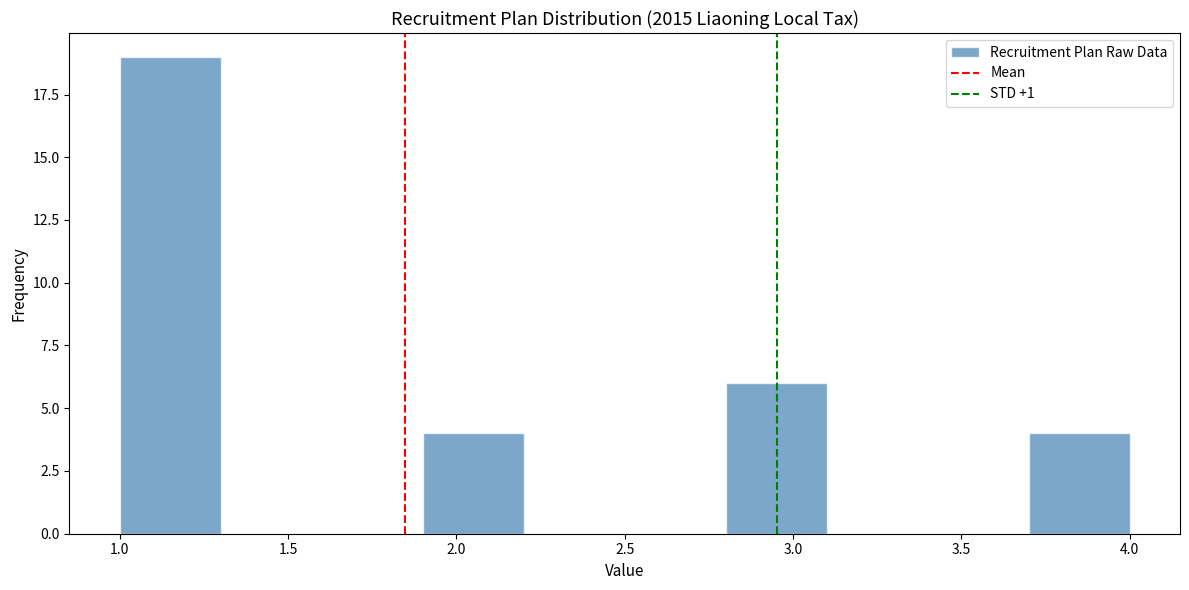

Which range on the x-axis has the tallest bar?

1.0 to 1.3